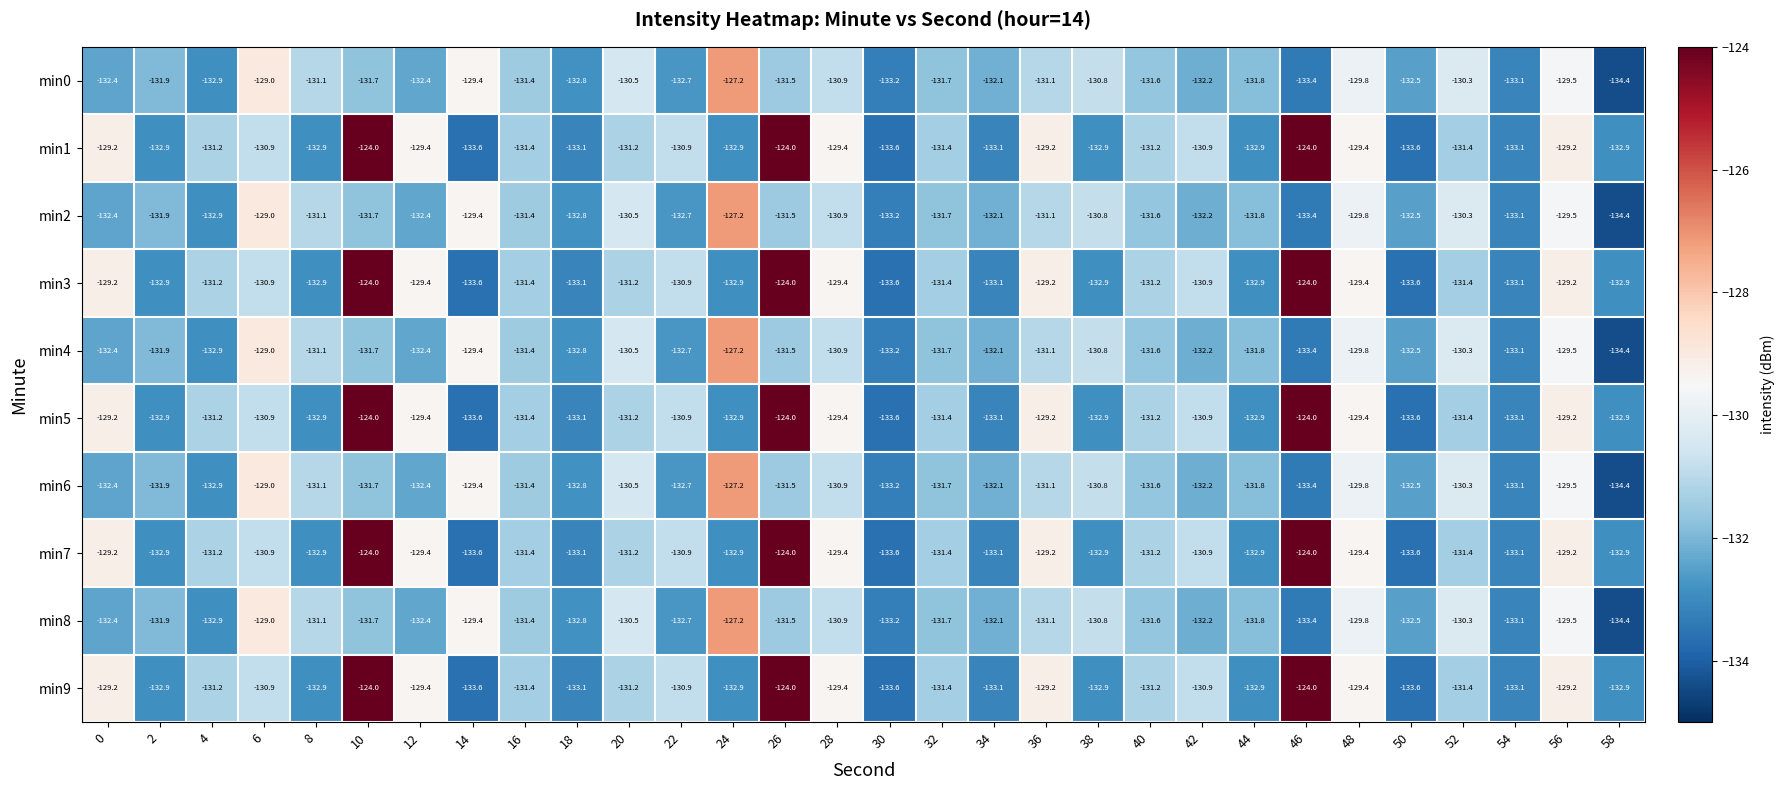

At which category does the chart reach its minimum across all series?

58